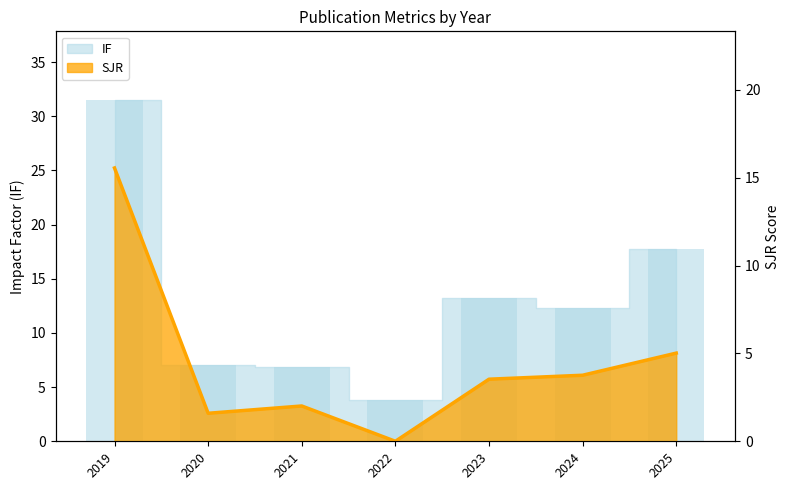

Reading right to left, list all the values displayed in this chart.

IF: 2025=17.7	2024=12.3	2023=13.3	2022=3.8	2021=6.9	2020=7.0	2019=31.5
SJR: 2025=5.0	2024=3.8	2023=3.5	2022=0.0	2021=2.0	2020=1.6	2019=15.6